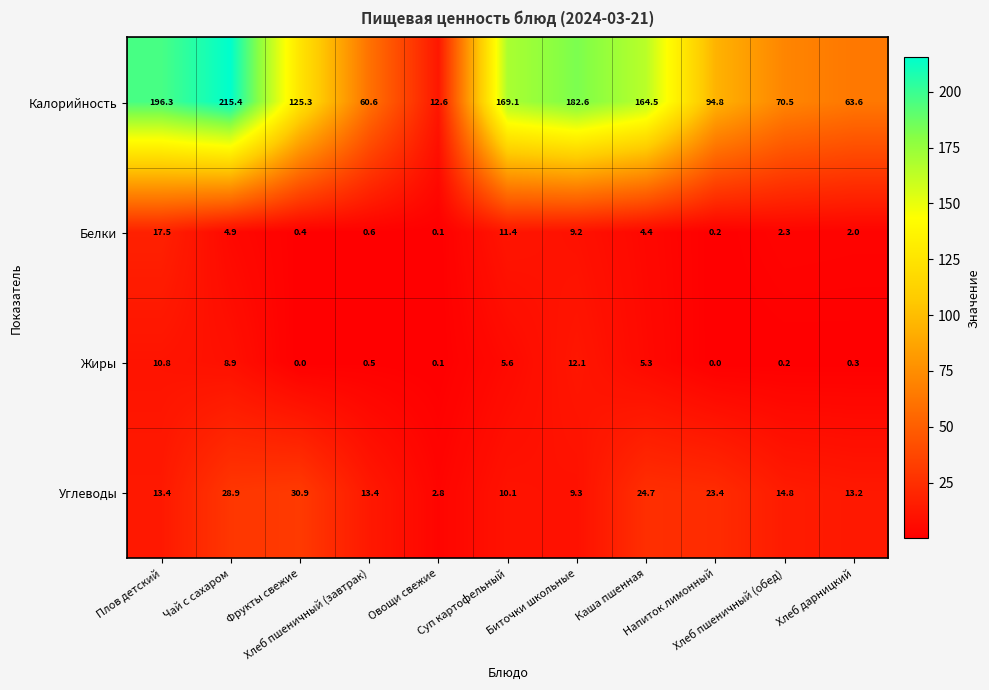

How many categories are shown in the chart?

11